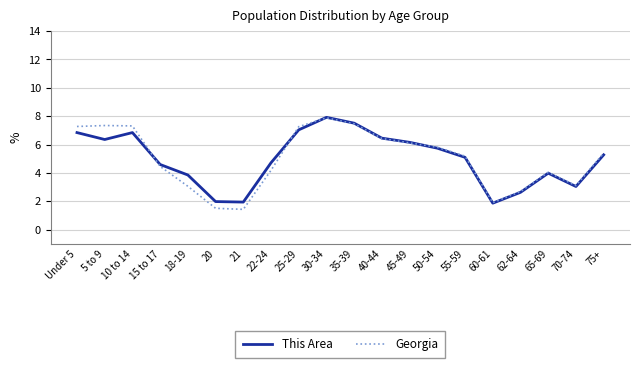

What is the difference between the maximum and minimum values in the Georgia series?

6.4